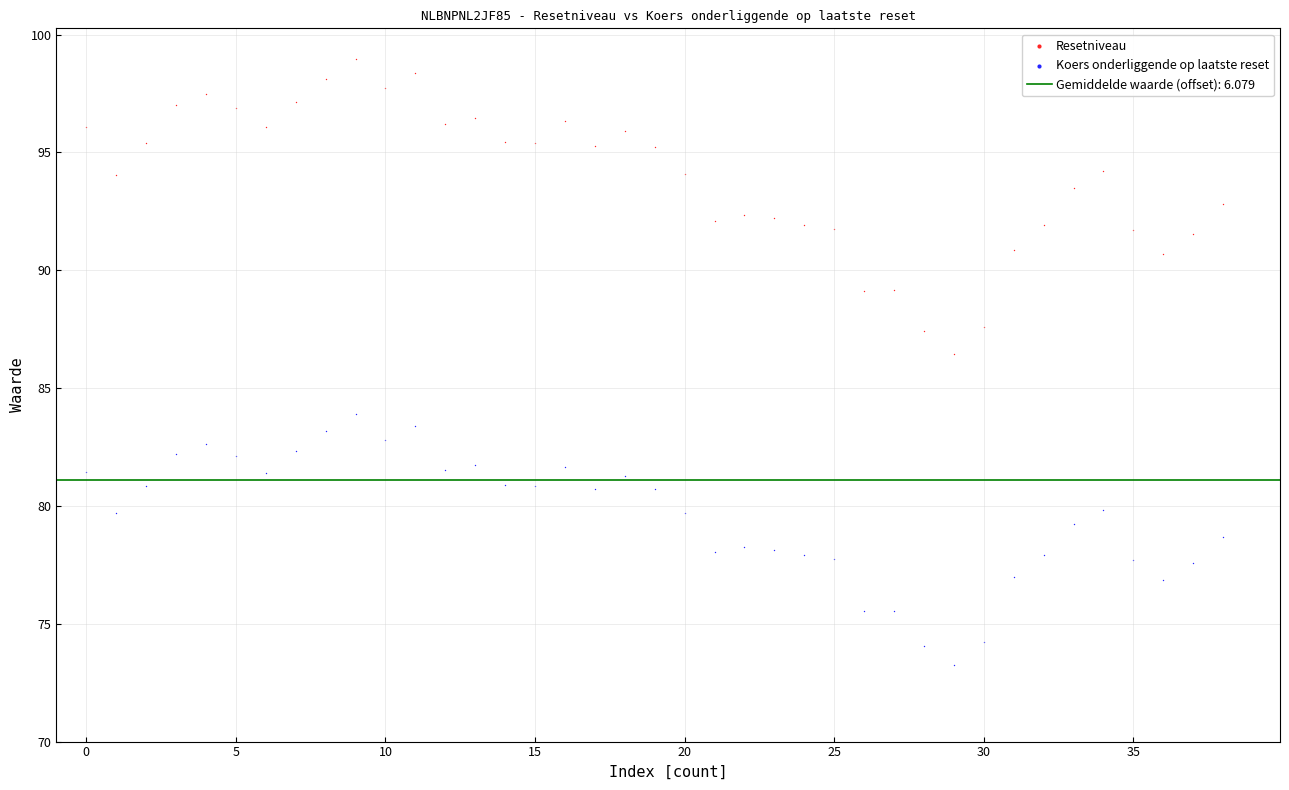

Which series has the largest Y range (max minus min)?

Resetniveau